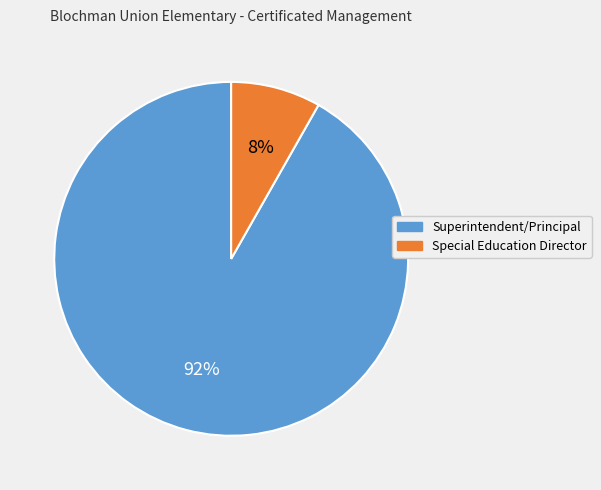

Do Special Education Director and Superintendent/Principal together represent more than half of the pie?

Yes